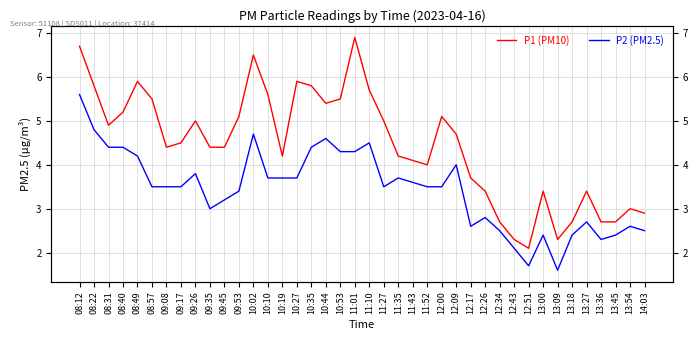

How many lines are shown in the chart?

2